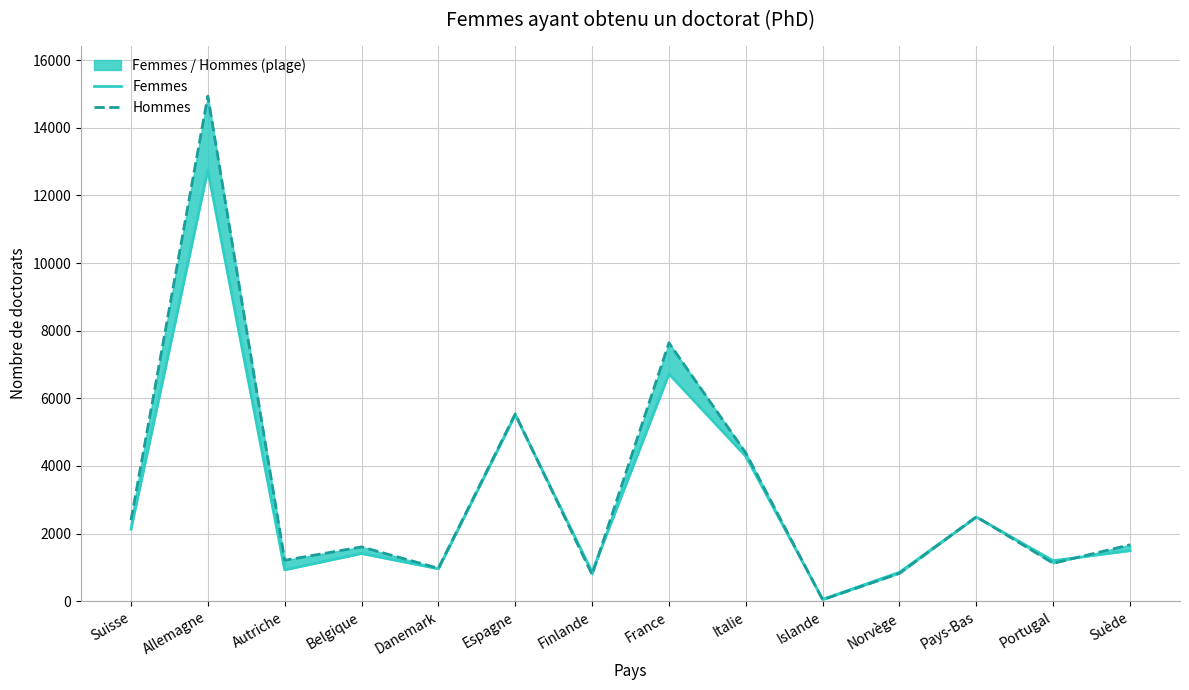

Which has a higher value, Italie or Belgique?

Italie